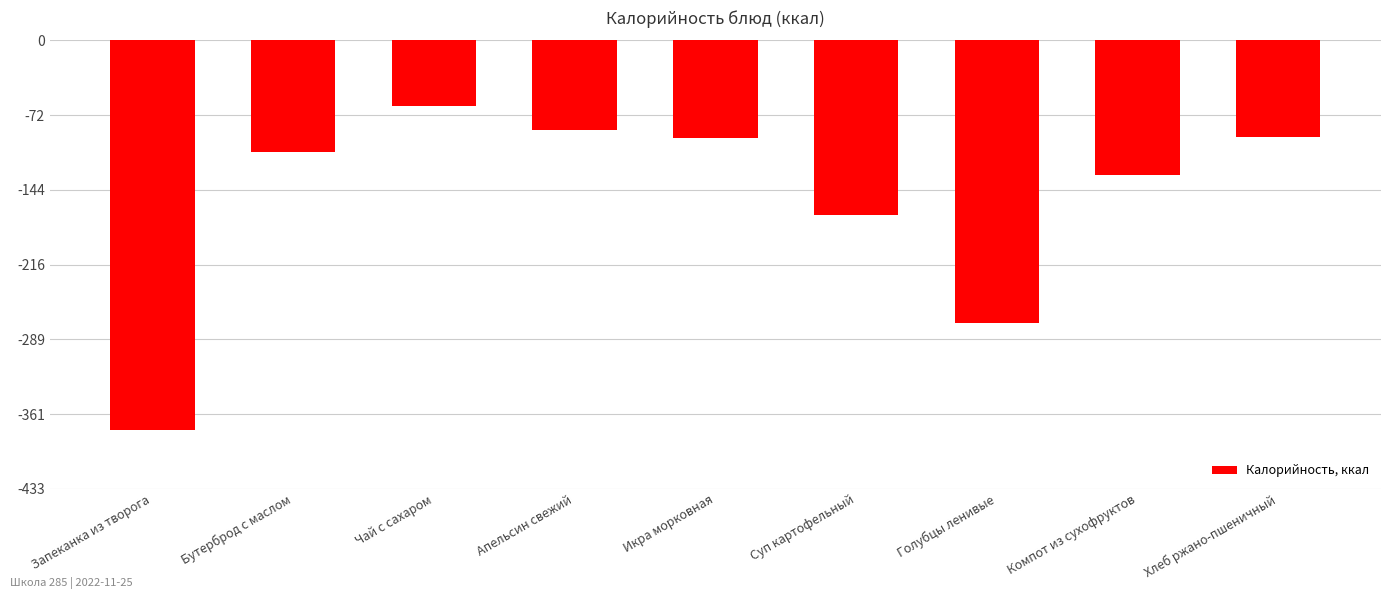

Which has a higher value, Хлеб ржано-пшеничный or Бутерброд с маслом?

Хлеб ржано-пшеничный